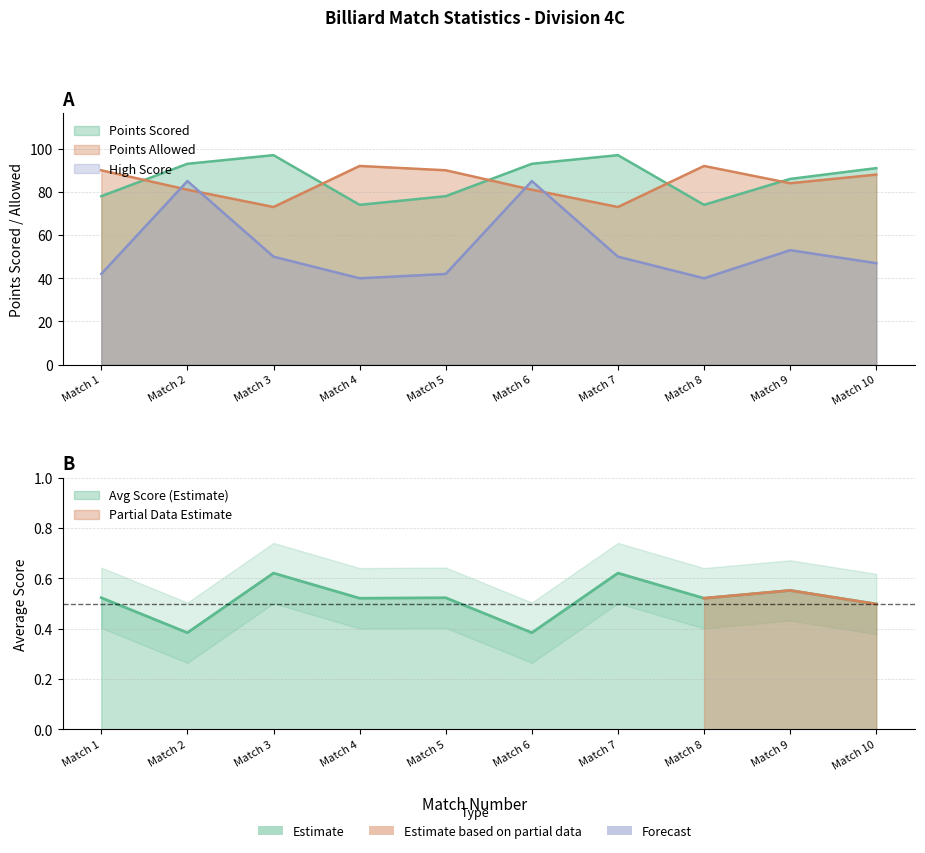

At how many categories does at least one series exceed 58?

10